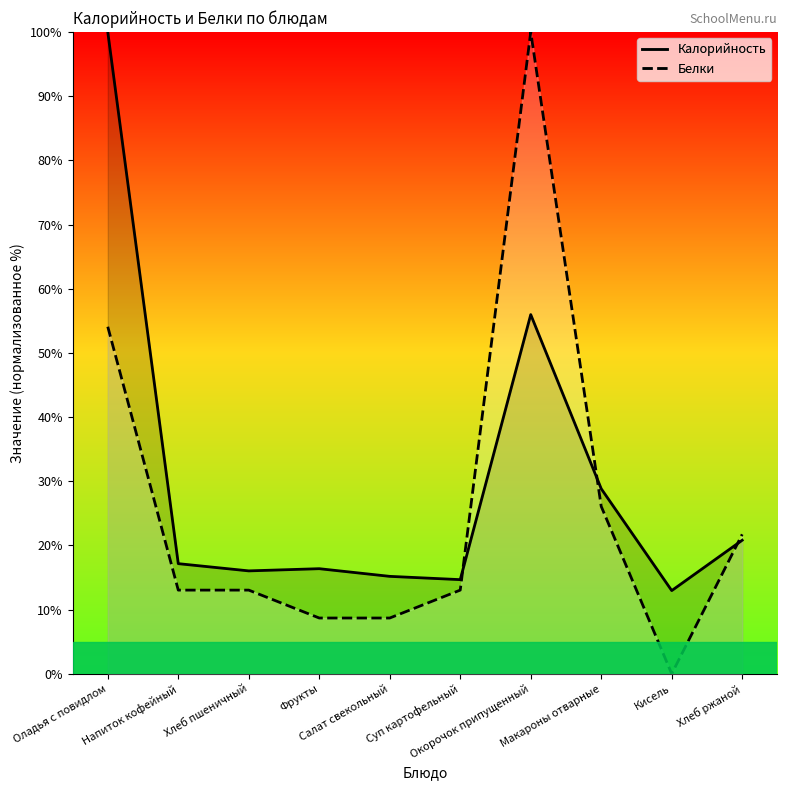

True or false: Калорийность and Белки cross at least once.

True